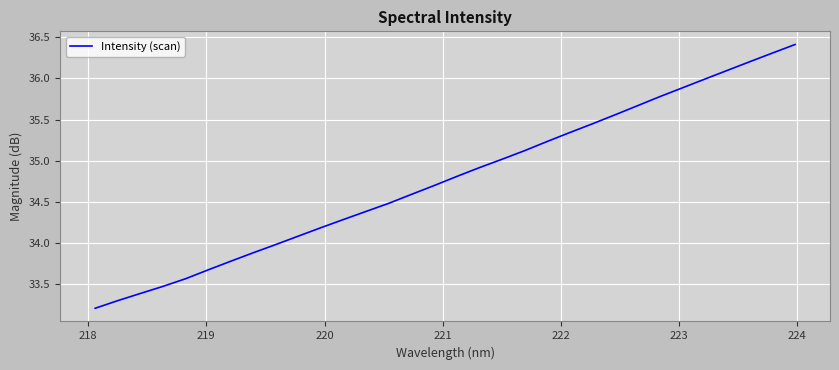

What is the minimum value shown in the chart?

33.2